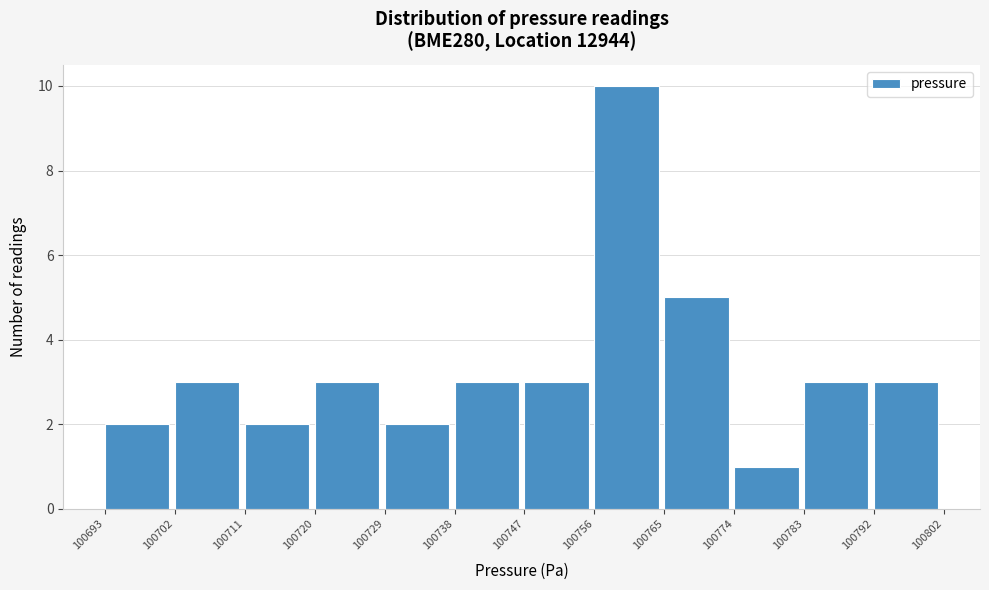

Over which range of the x-axis is the bar tallest?

100756 to 100765